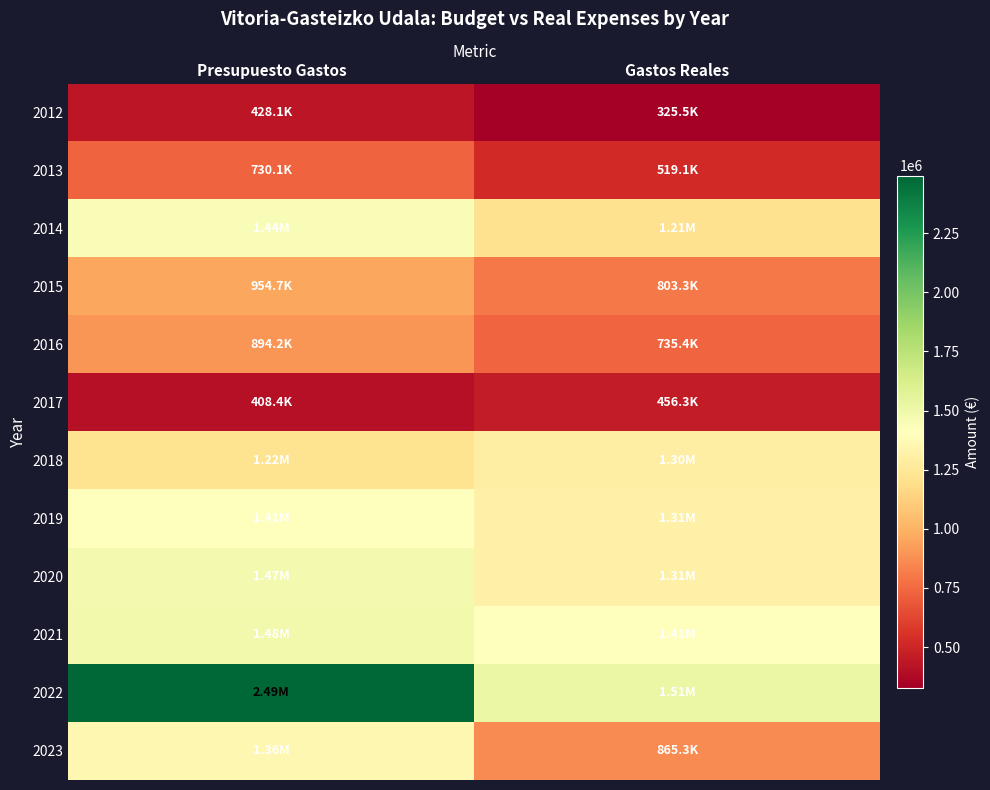

How many categories are shown in the chart?

2